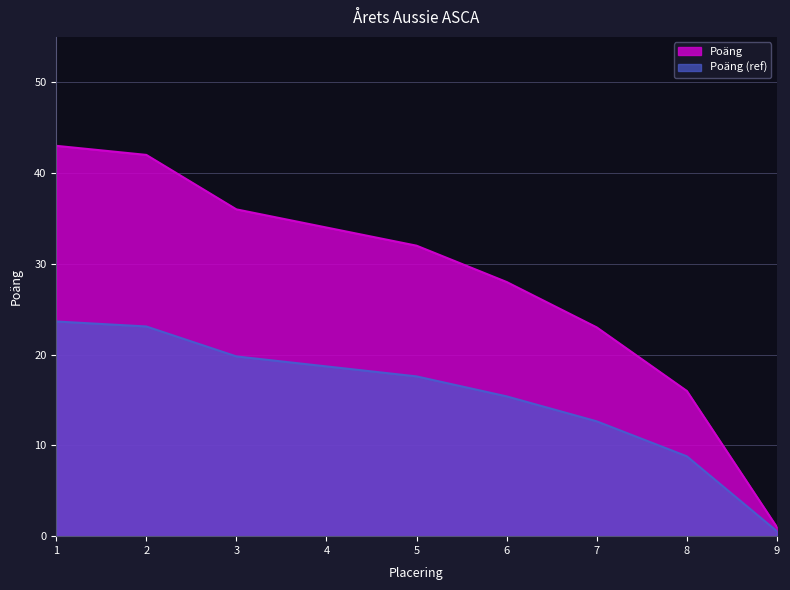

Between 2 and 4, which is larger?

2